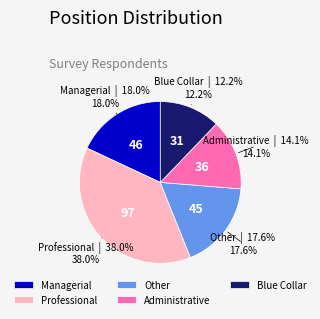

Is it true that Administrative is 14% of the pie?

True